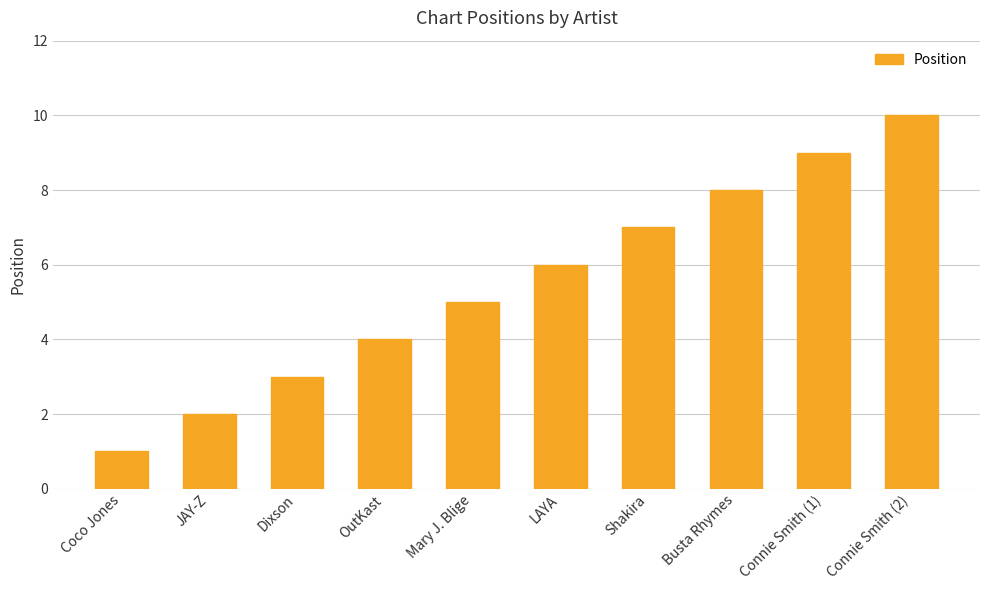

What is the label of the 3rd bar from the right?

Busta Rhymes